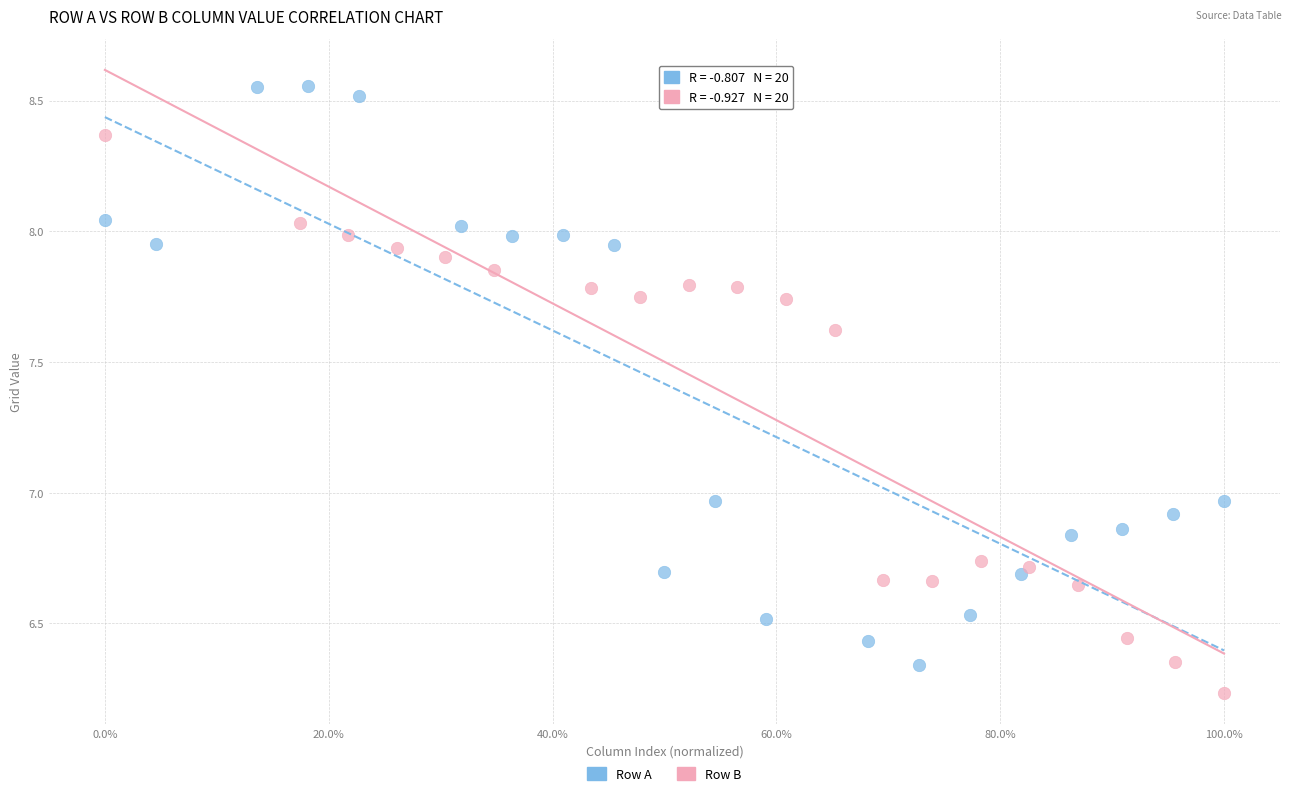

What are all the series names shown in the legend?

Row A, Row B